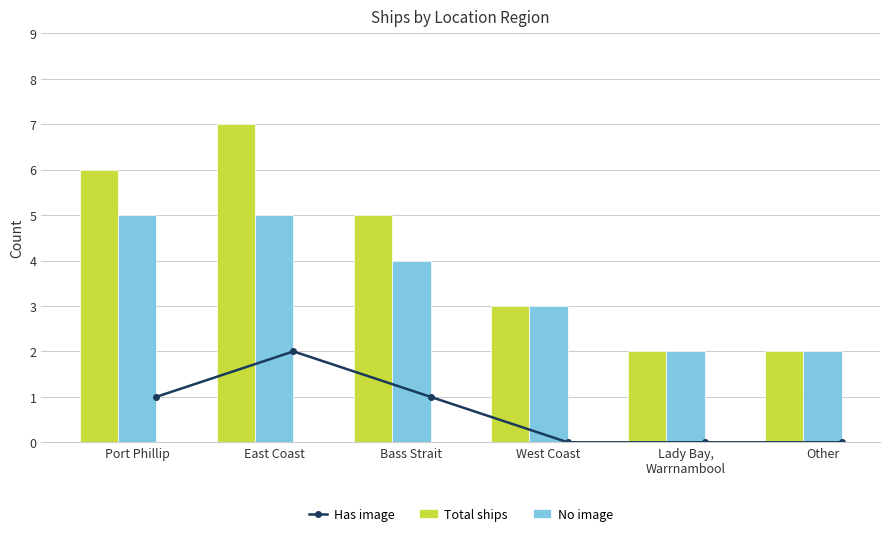

At which label does Total ships reach its peak?

East Coast